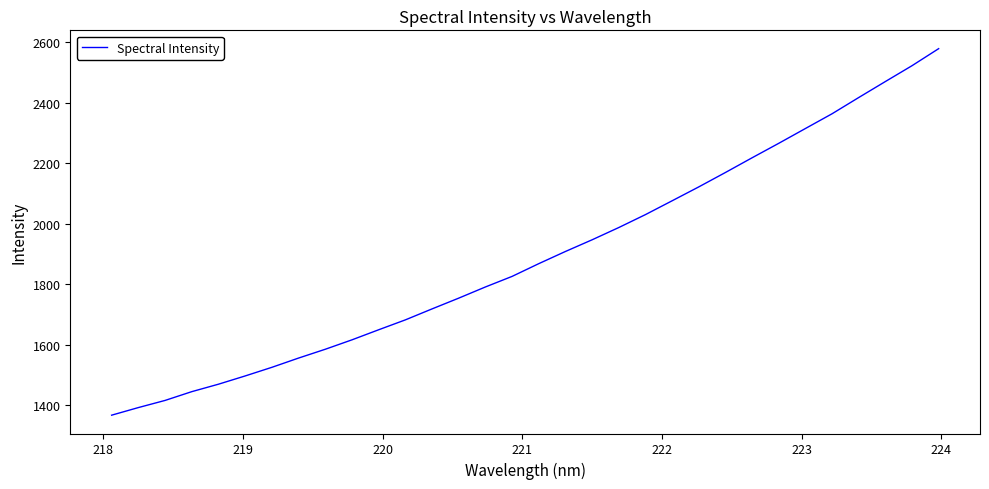

What is the difference between the maximum and minimum values?

1213.2